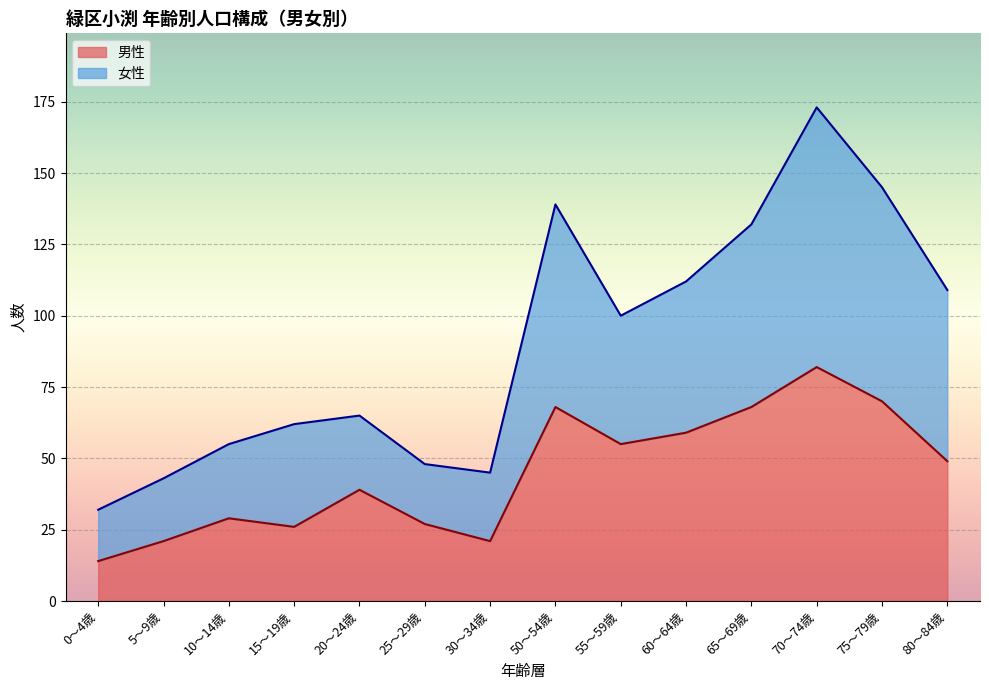

True or false: 男性 and 女性 cross at least once.

False